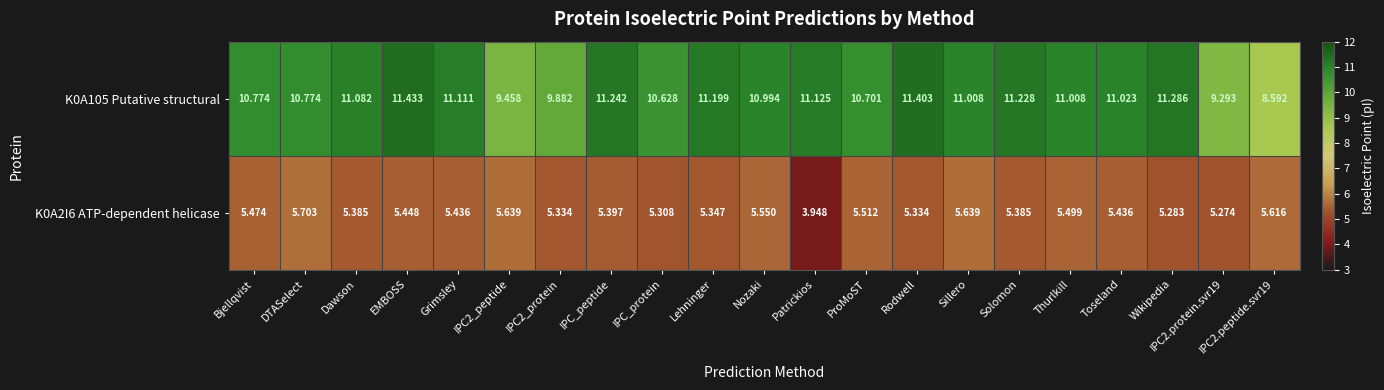

At how many categories does at least one series exceed 11?

12